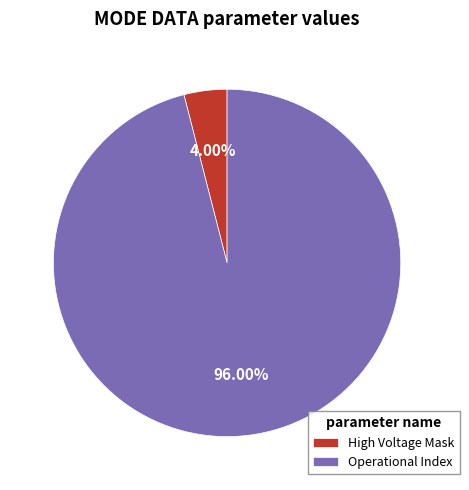

Does any single category account for the majority?

Yes